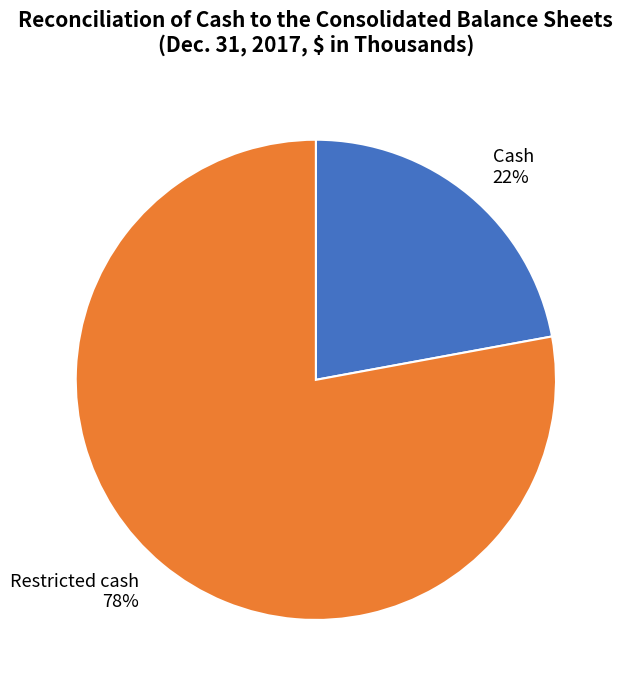

Between Restricted cash and Cash, which is larger?

Restricted cash